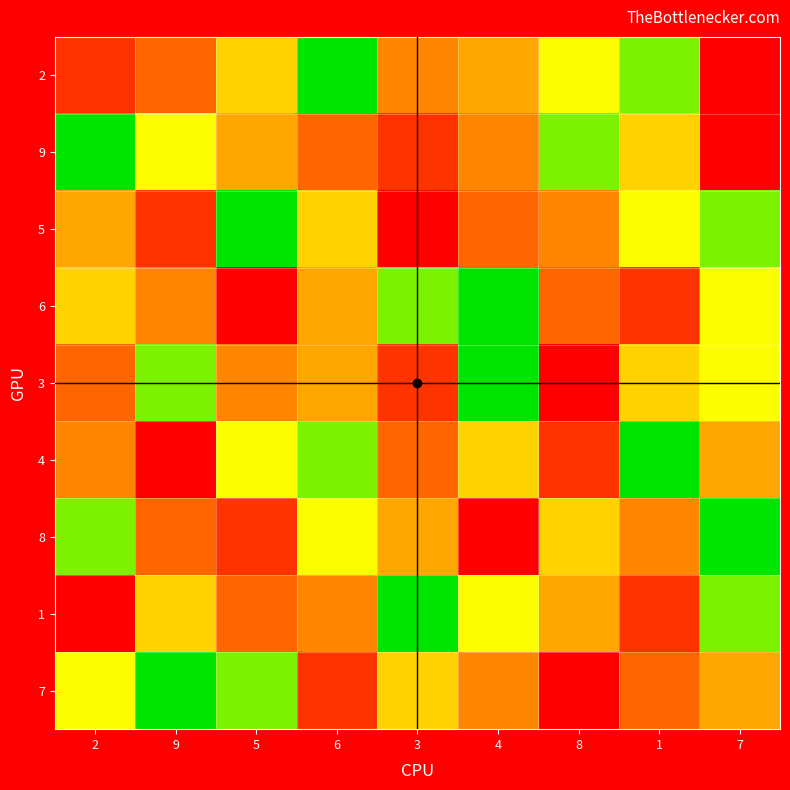

Rank the series at 6 from lowest to highest value.

7, 9, 1, 6, 3, 5, 8, 4, 2